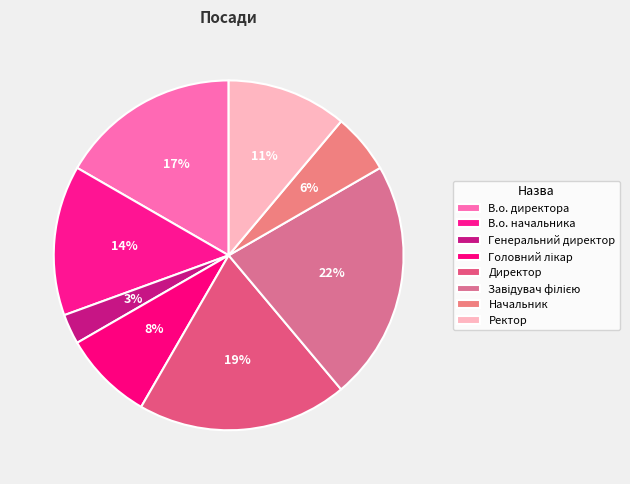

To the nearest percent, what is the difference between the largest and smallest slice percentages?

19%